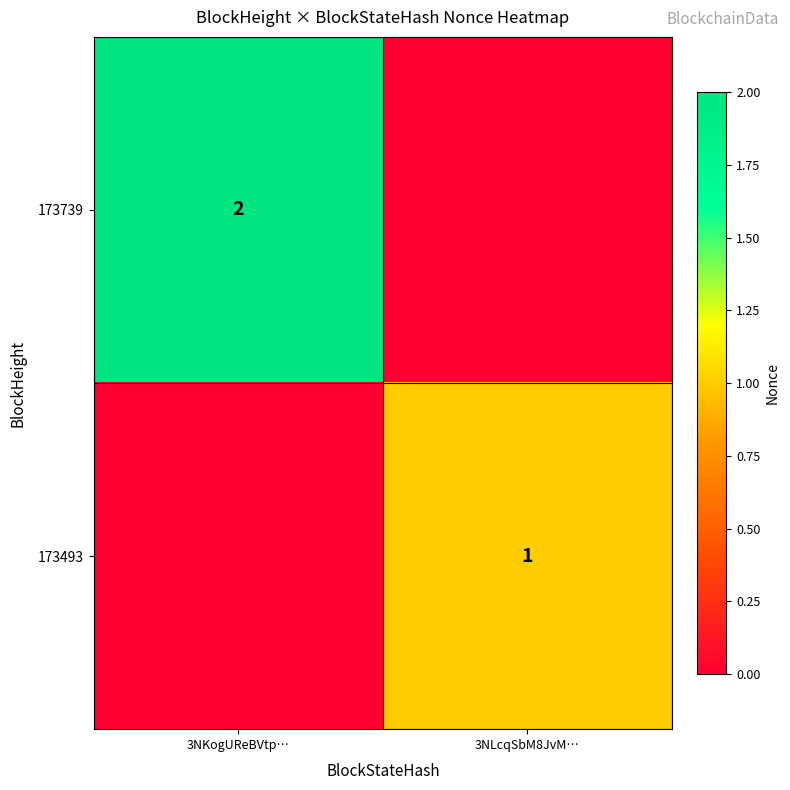

The value of 173493 at 3NLcqSbM8JvM… is 0. True or false?

False